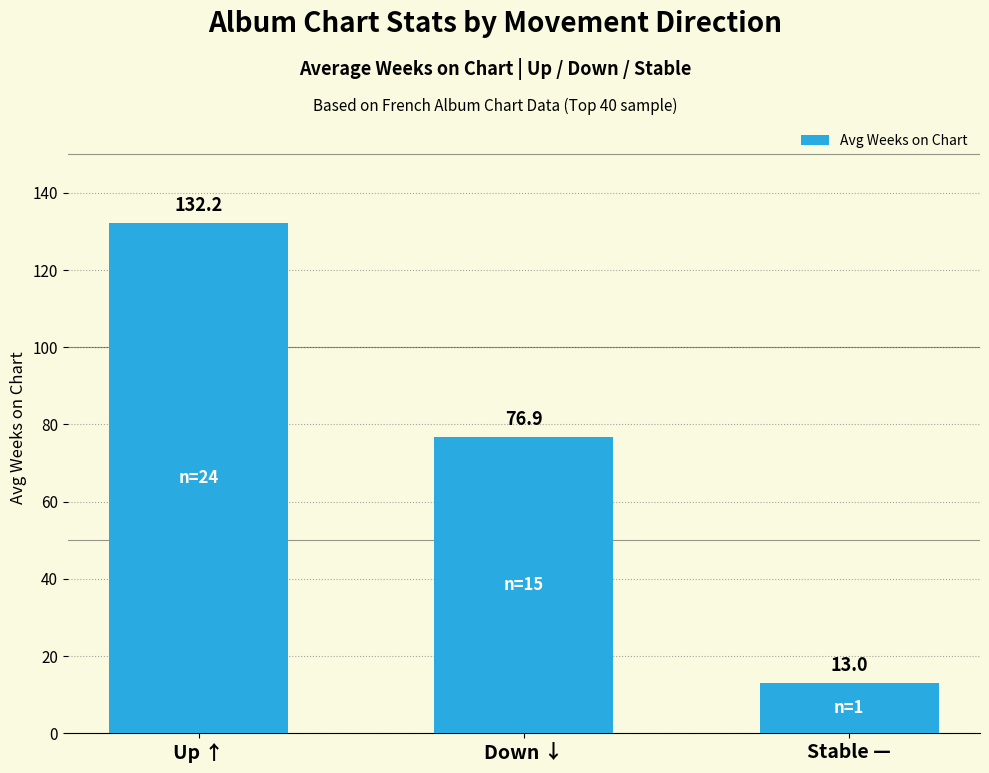

Which label corresponds to the smallest value in the chart?

Stable —